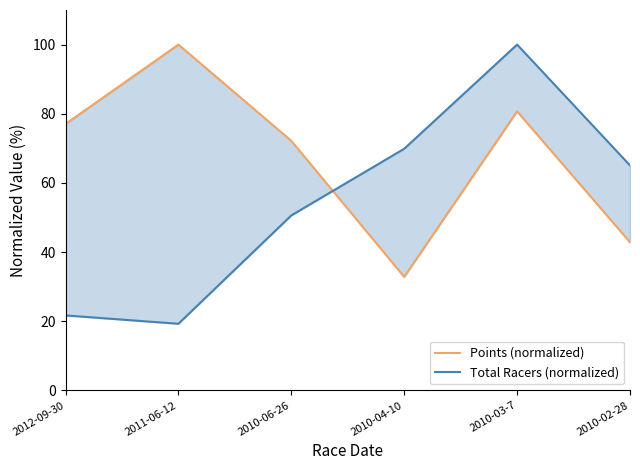

At which category does Total Racers (normalized) reach its first local peak?

2010-03-7